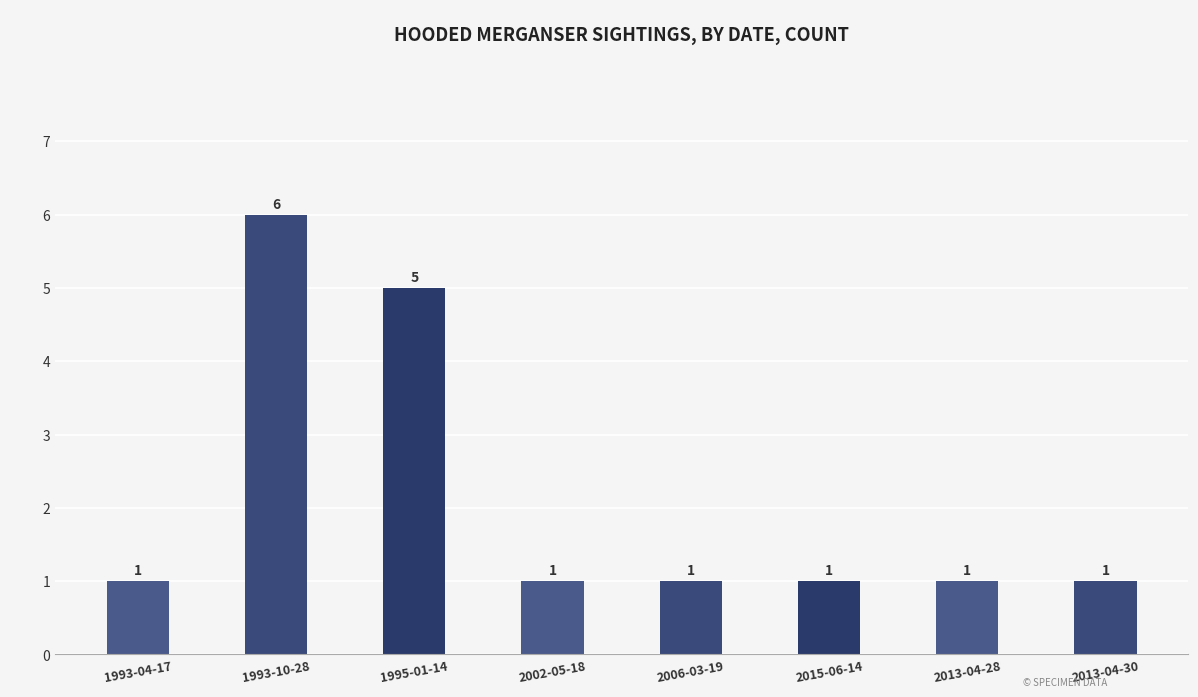

Read the value at 2006-03-19.

1